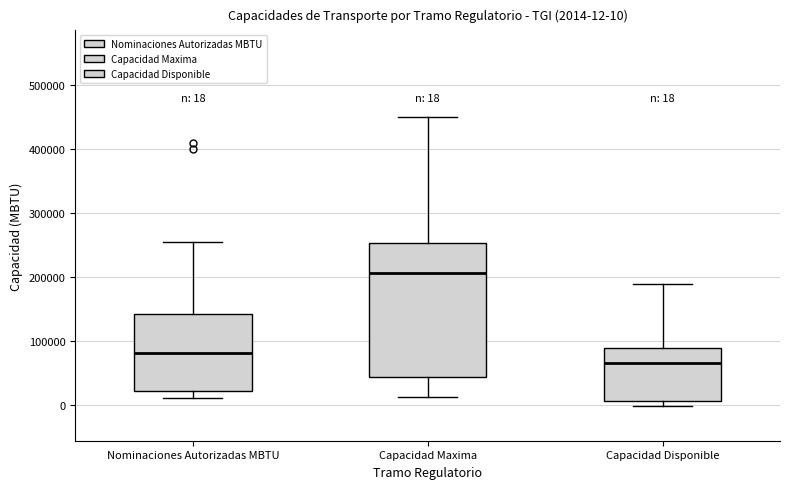

Which box is the tallest, from its lower edge to its upper edge?

Capacidad Maxima